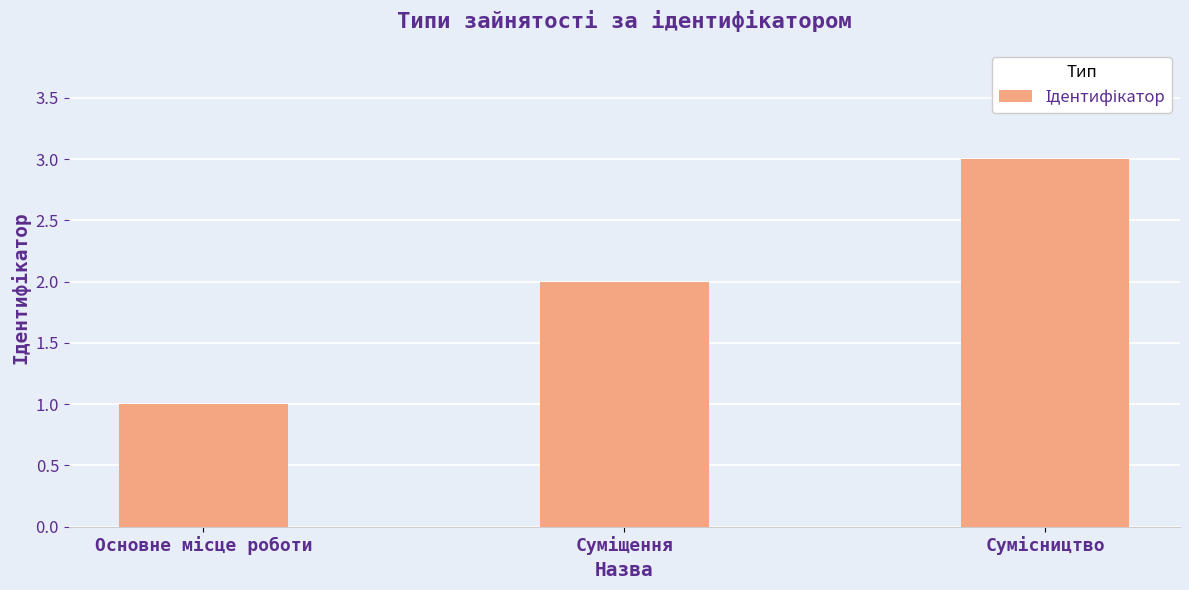

Reading right to left, what are all the values shown in this chart?

3	2	1